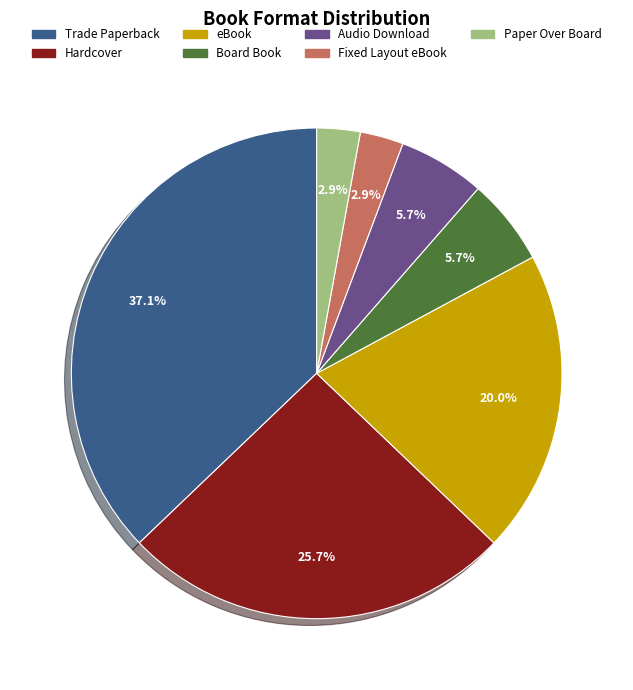

To the nearest percent, what percentage of the pie is Hardcover?

26%